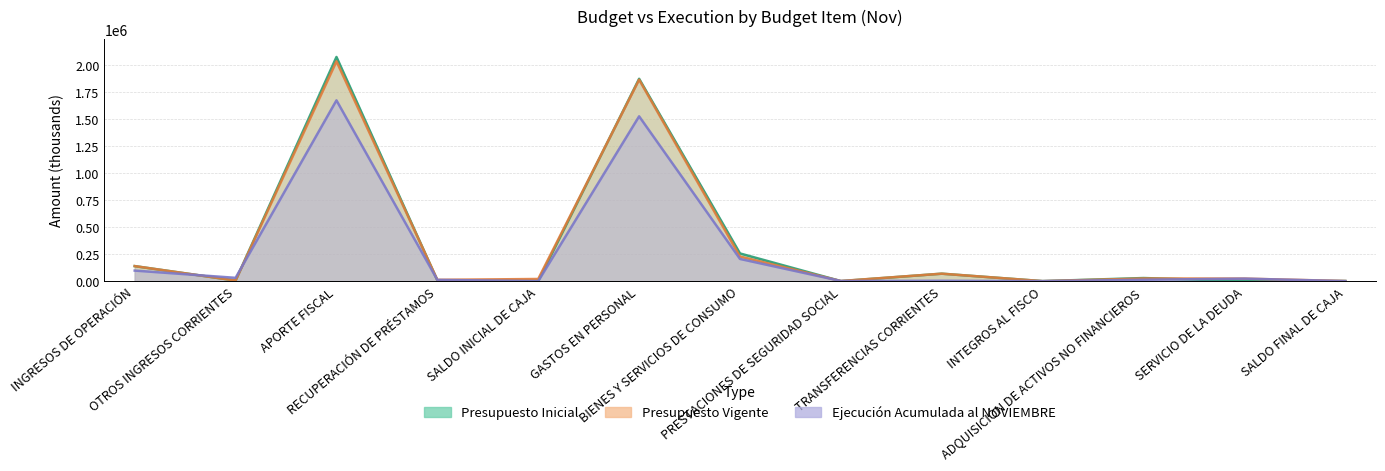

True or false: Presupuesto Vigente has more than 0 interior local peaks.

True